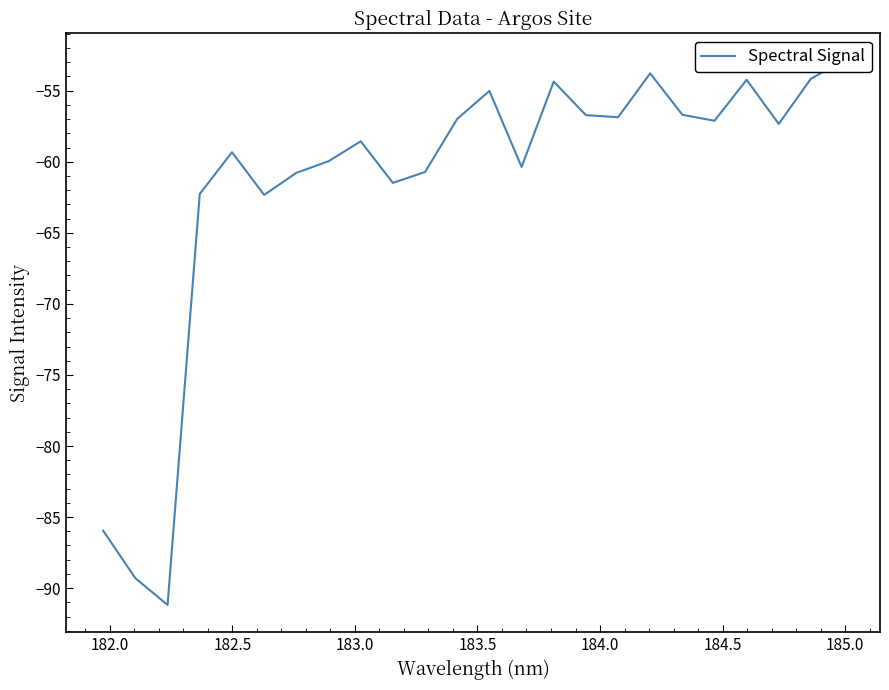

Is it true that the value at 23 is -15.5?

False